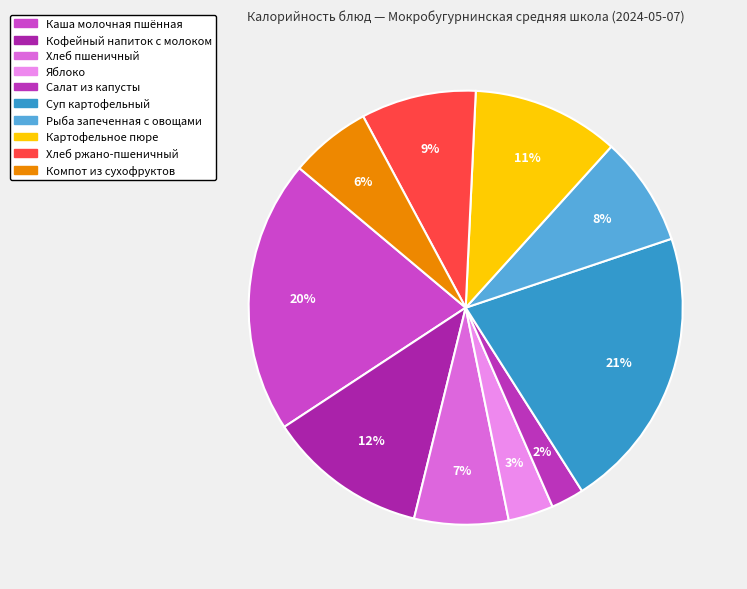

Count the number of slices in the pie.

10